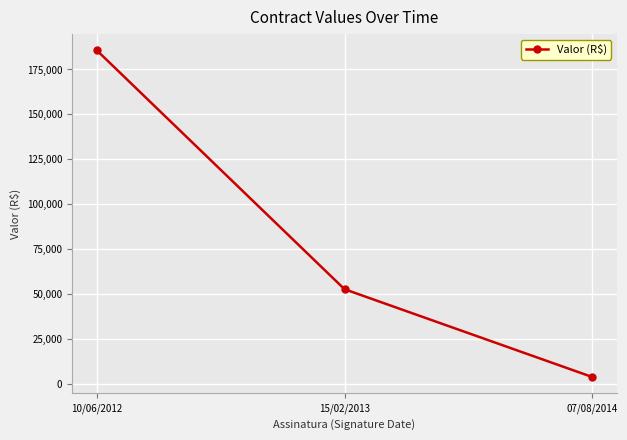

The chart shows a value of 4000.0 at 07/08/2014. True or false?

True